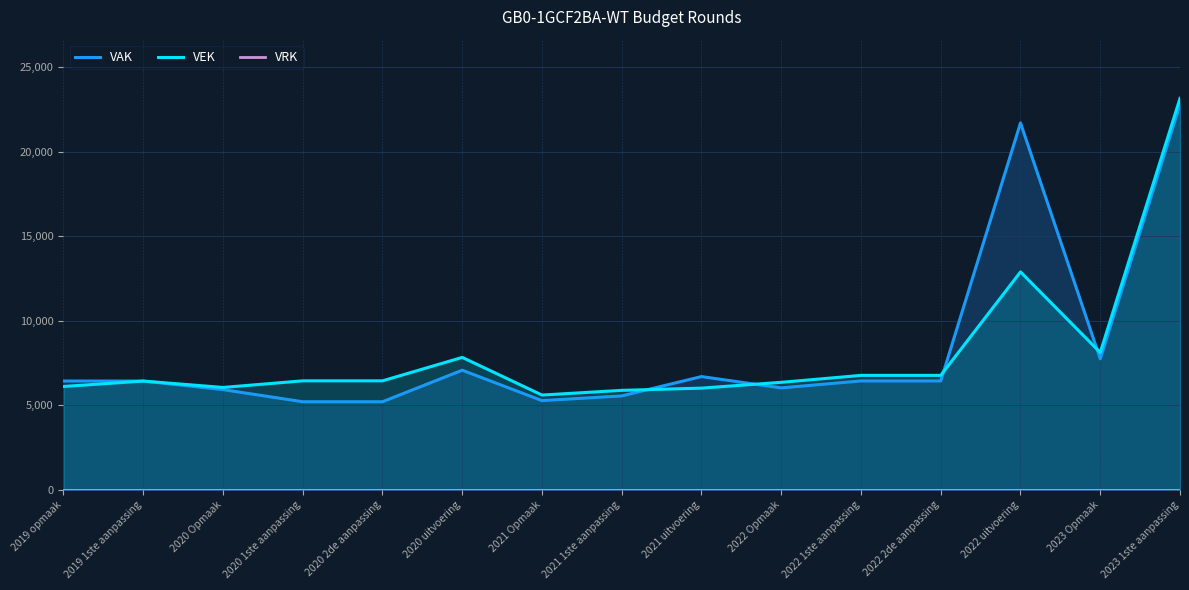

At which category is the sum across all series the highest?

2023 1ste aanpassing